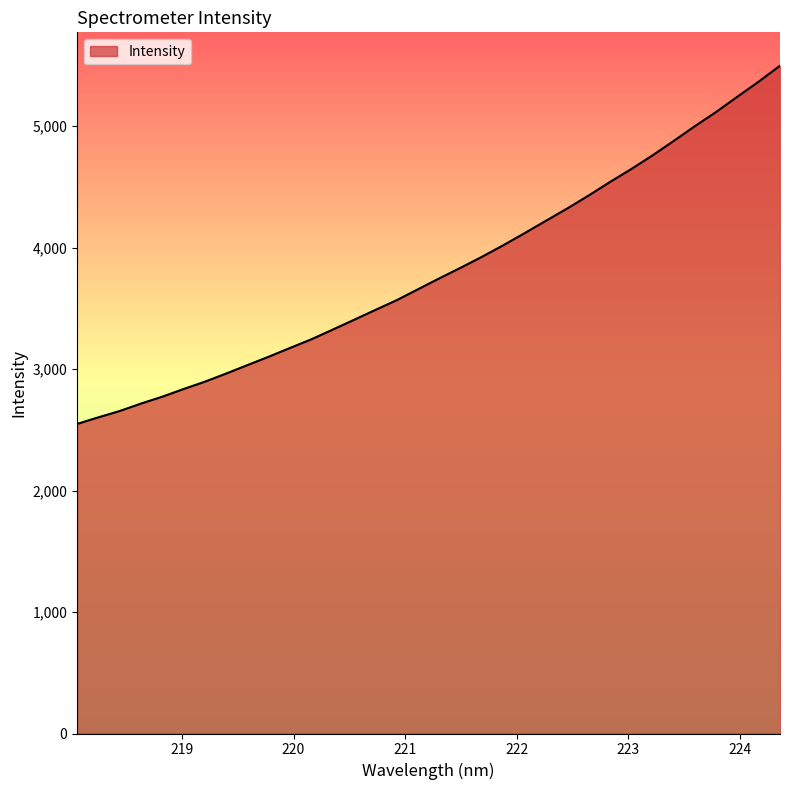

Does the chart display data point markers on the line(s)?

No